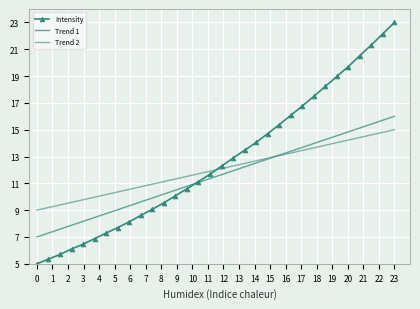

True or false: Trend 2 and Trend 1 intersect in this chart.

True